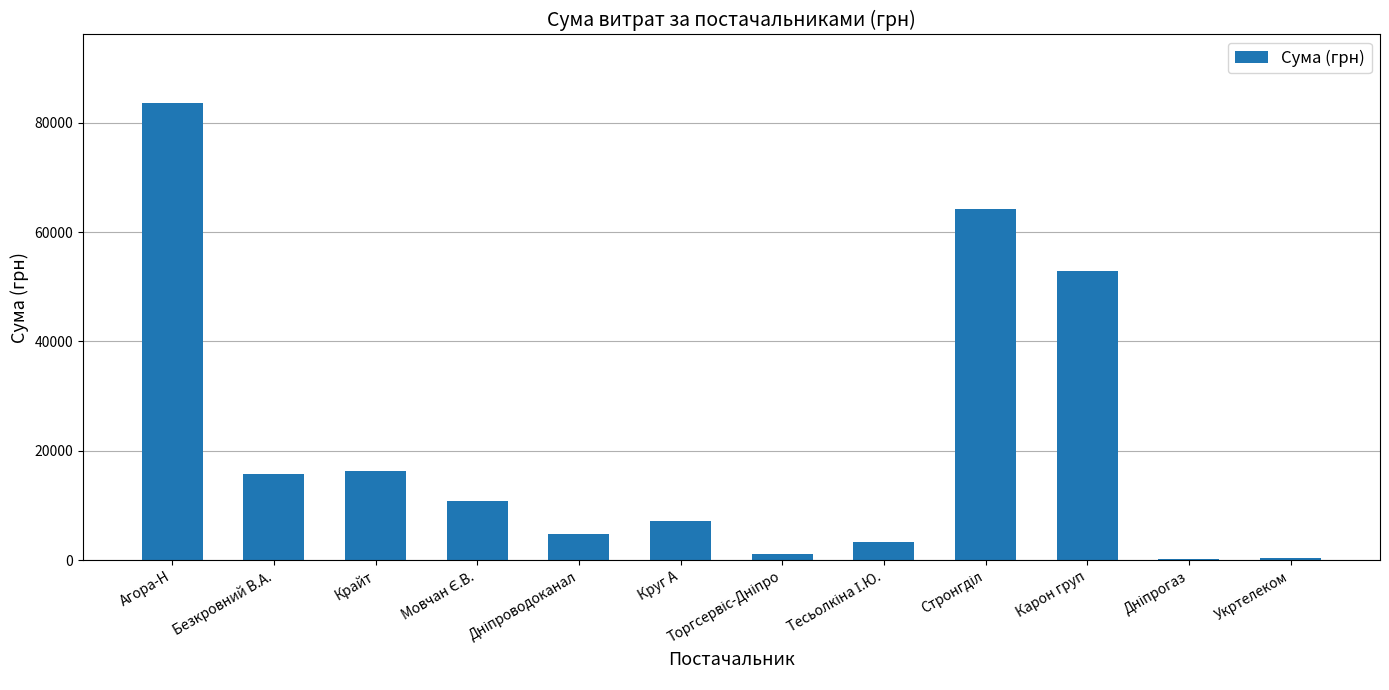

At which category does the chart reach its peak across all series?

Агора-Н